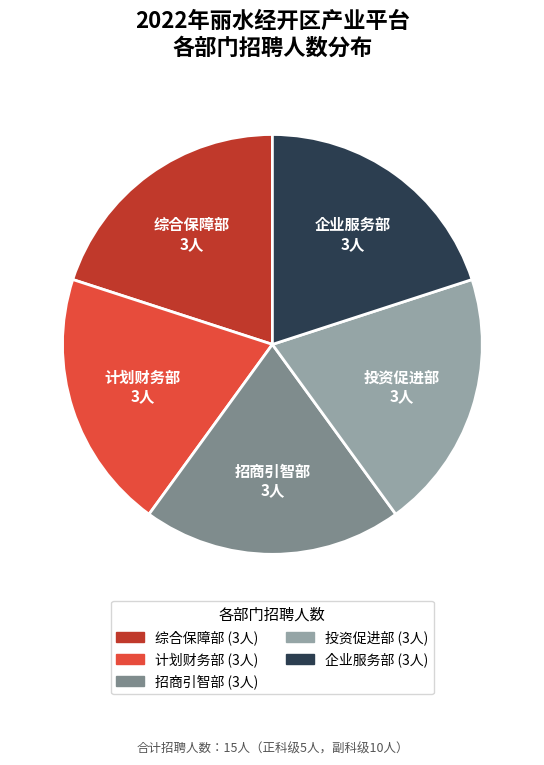

Combined, do 综合保障部 and 计划财务部 account for over 50%?

No